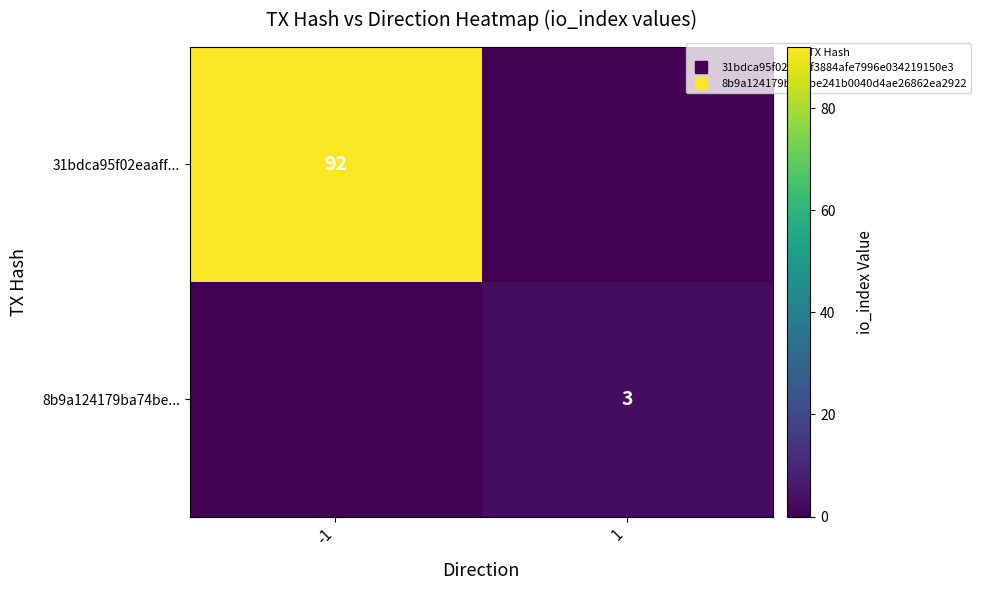

What is the total value across all series at -1?

92